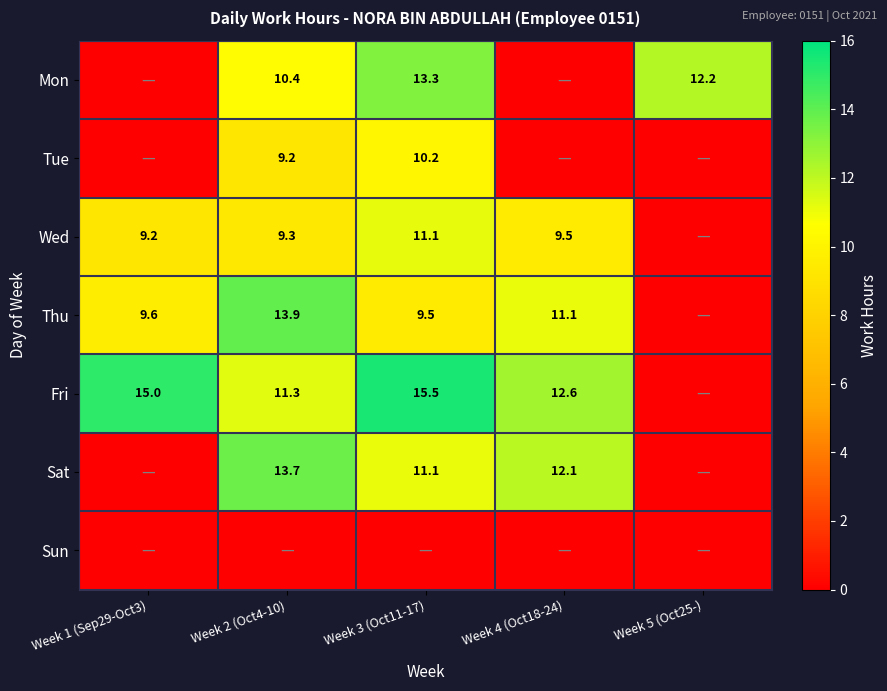

Is it true that Thu equals 14.4 at Week 1 (Sep29-Oct3)?

False